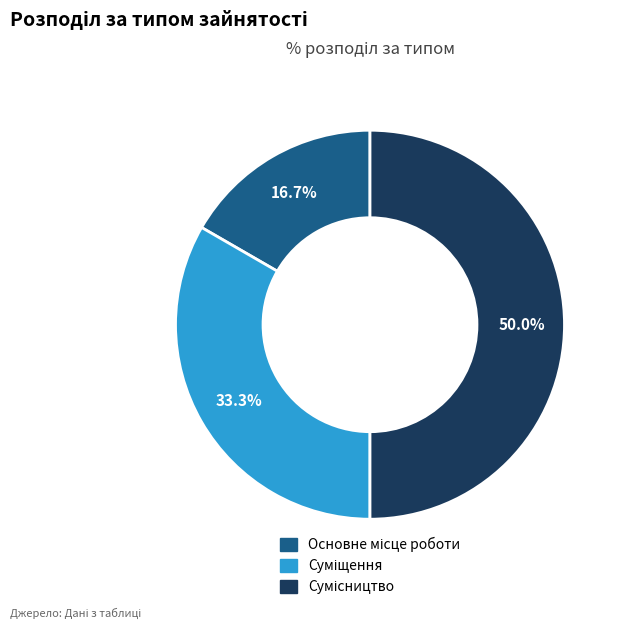

How many segments does this pie chart have?

3